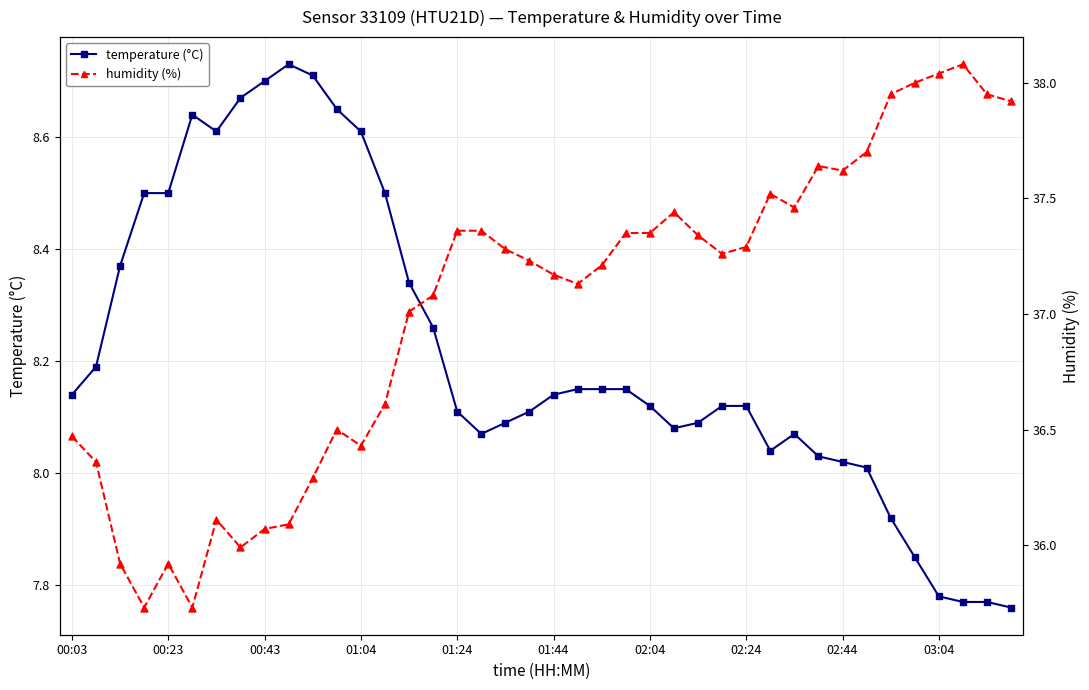

What is the total value across all series at 22?

45.4